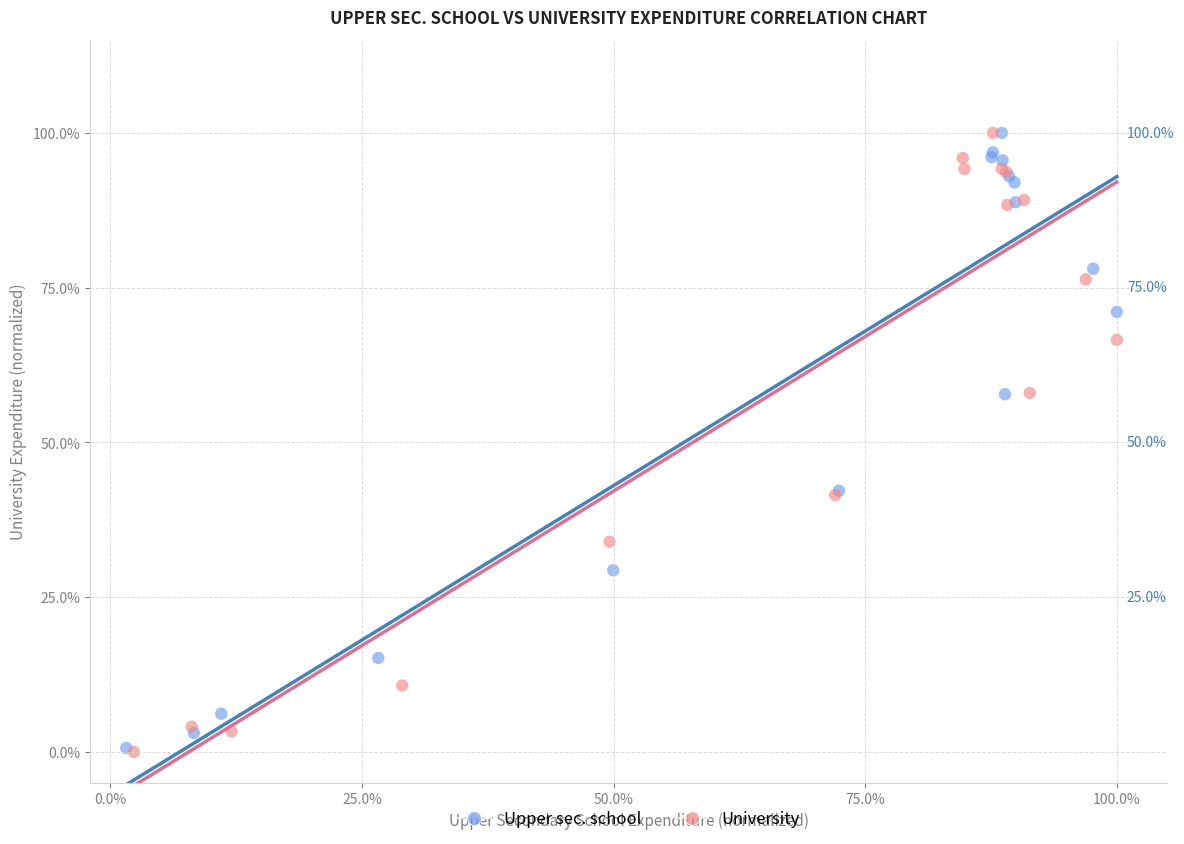

What are all the series names shown in the legend?

Upper sec. school, University